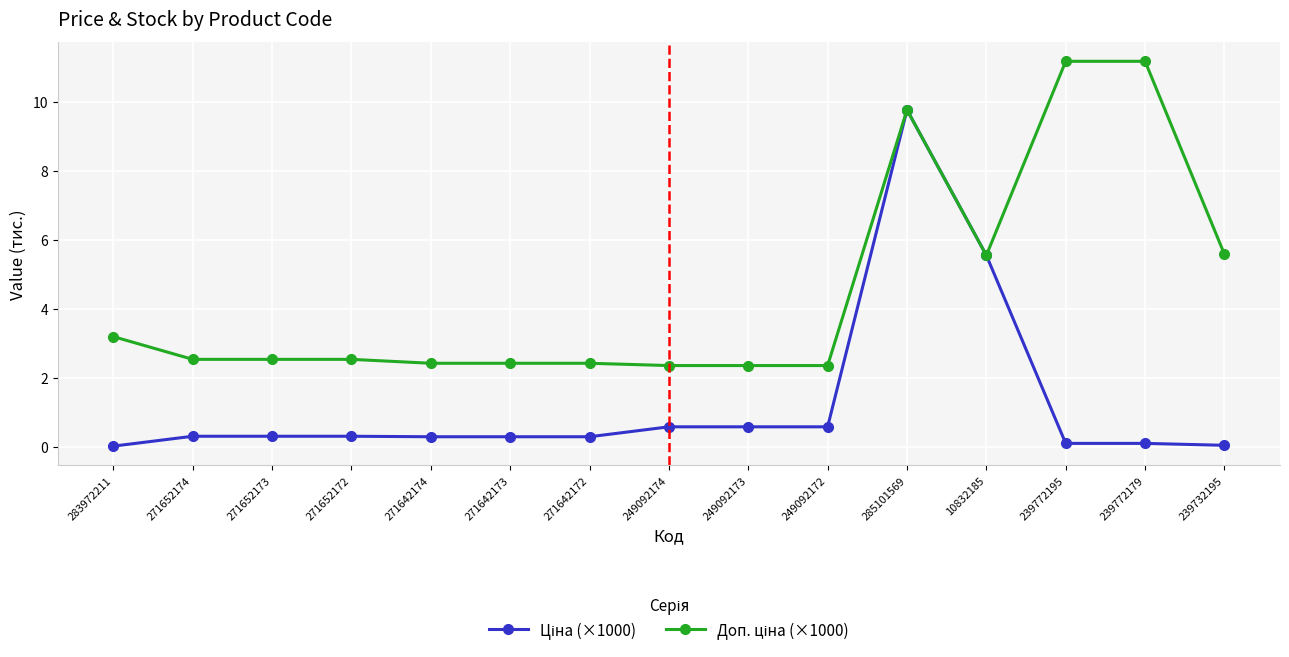

What is the spread (max minus min) of values at 249092173?

1.8